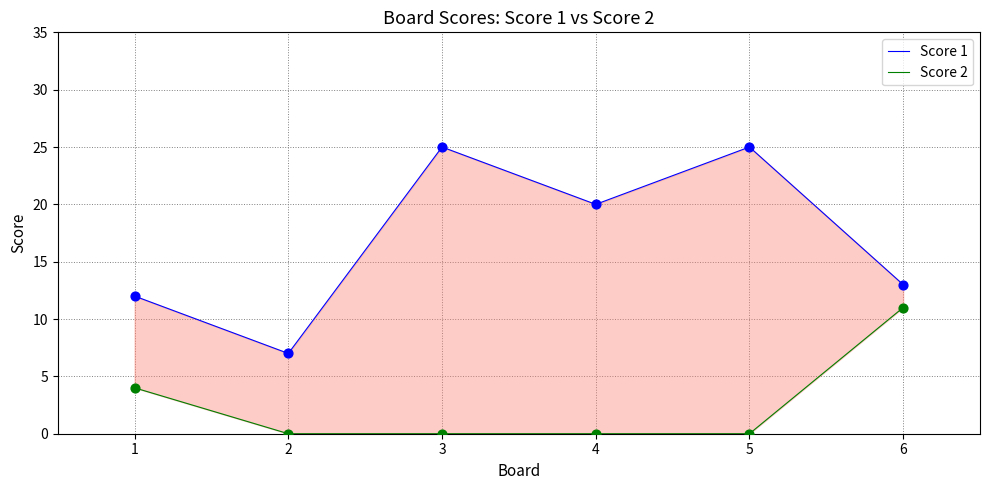

Which series reaches the minimum Y coordinate?

Score 2